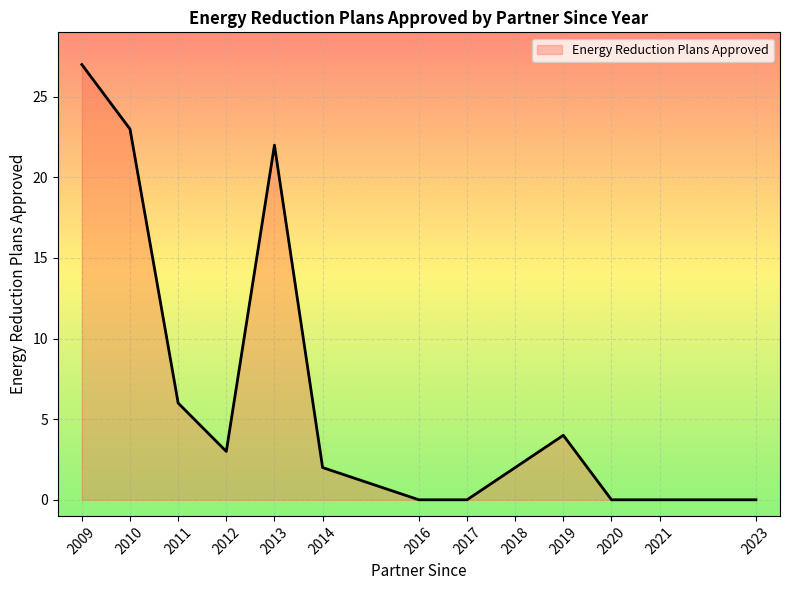

What is the greatest value displayed?

27